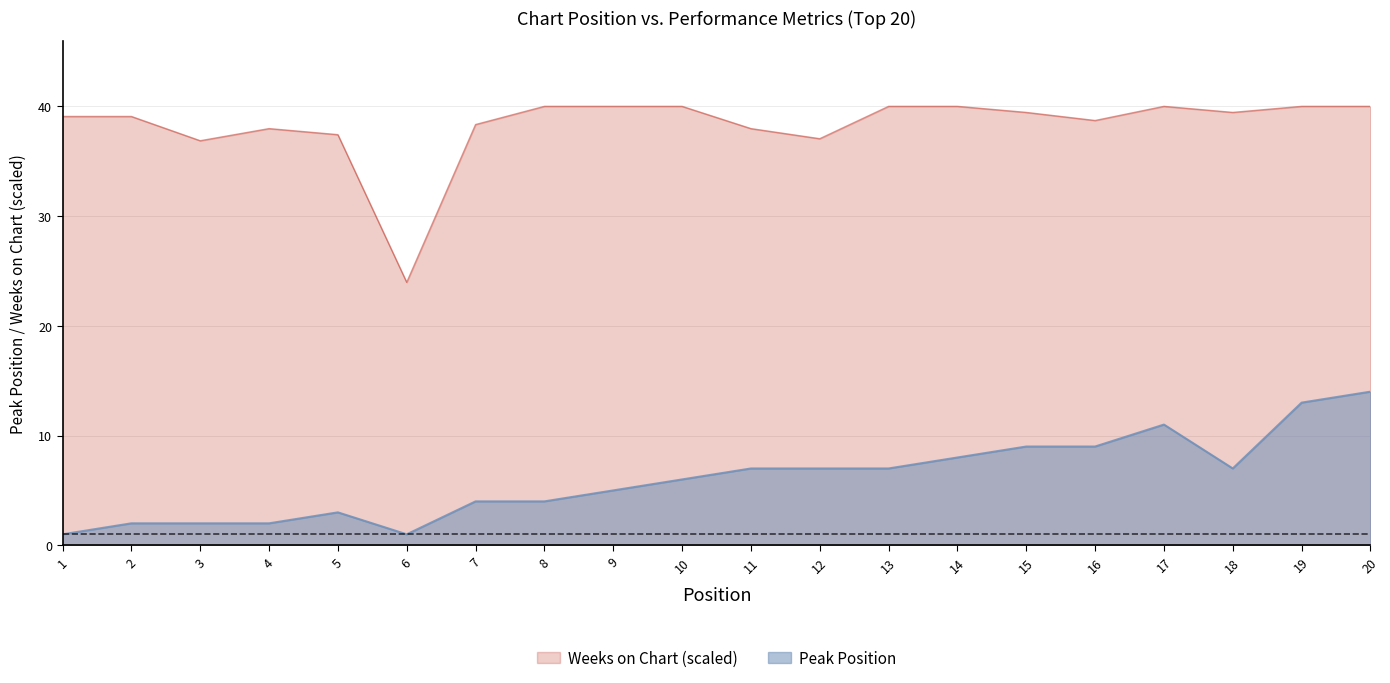

At which category is the sum across all series the highest?

20